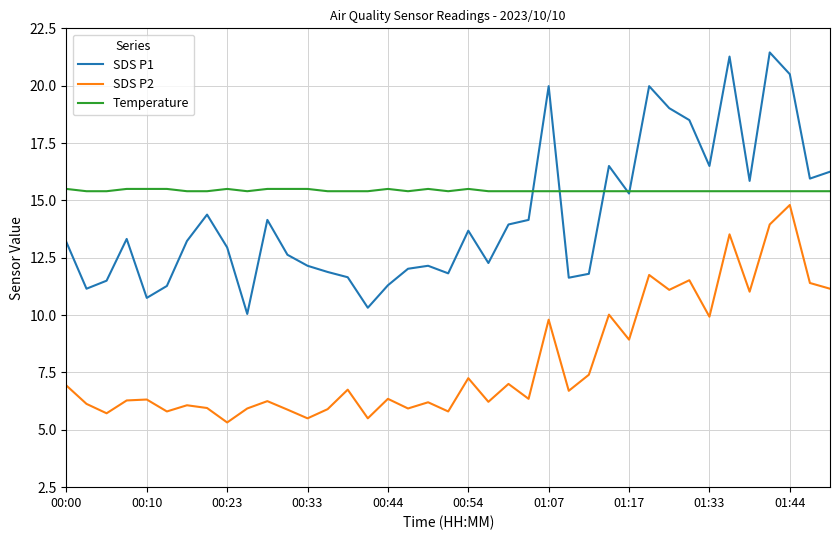

Which series has the widest spread of values?

SDS P1